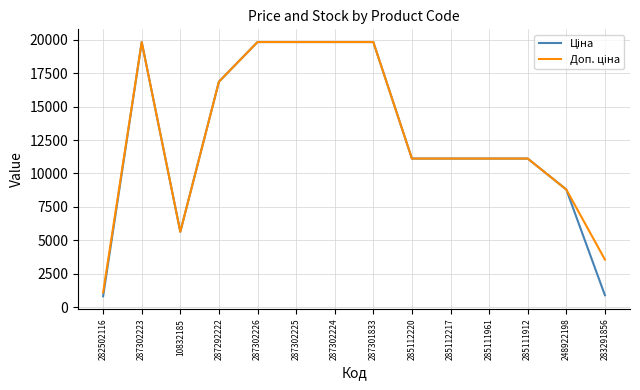

How many lines are shown in the chart?

2